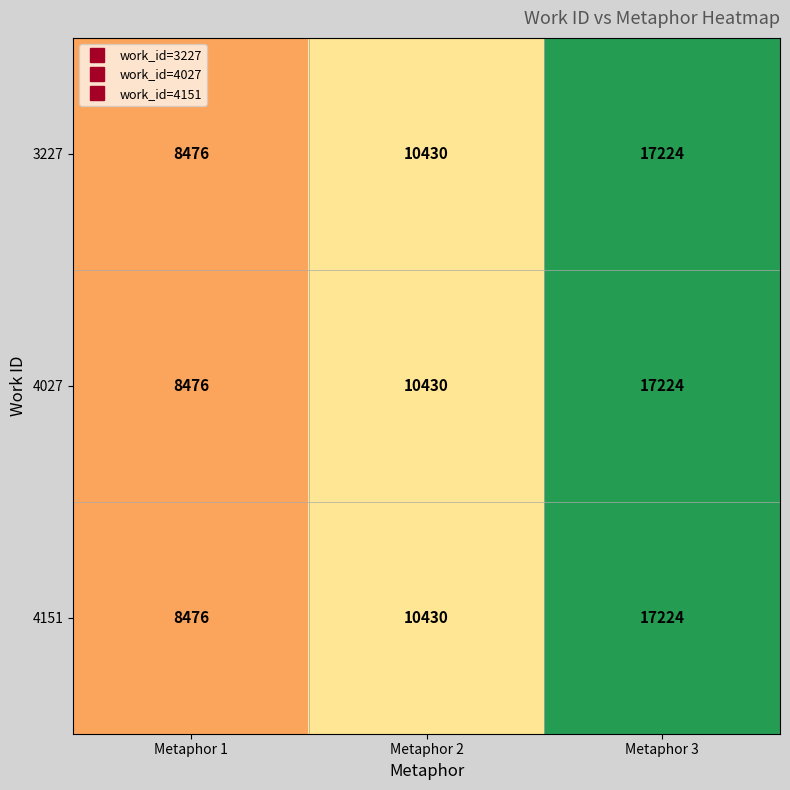

Count the 3227 values in the range 8476 to 17224.

3